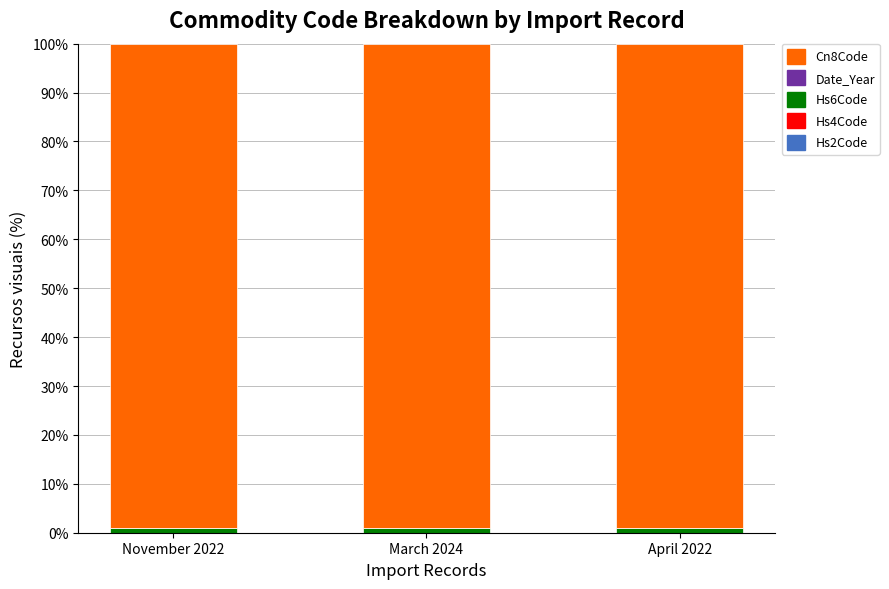

At how many categories does at least one series exceed 10?

3